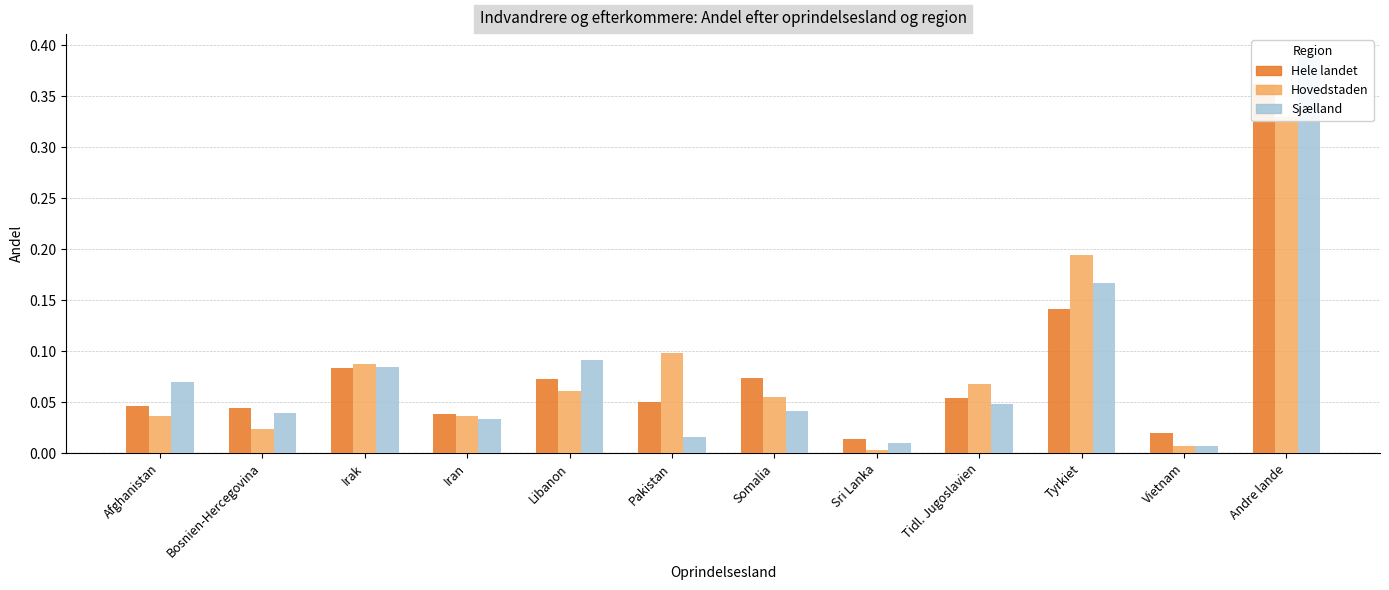

Are the bars grouped side by side (vs. stacked)?

Yes